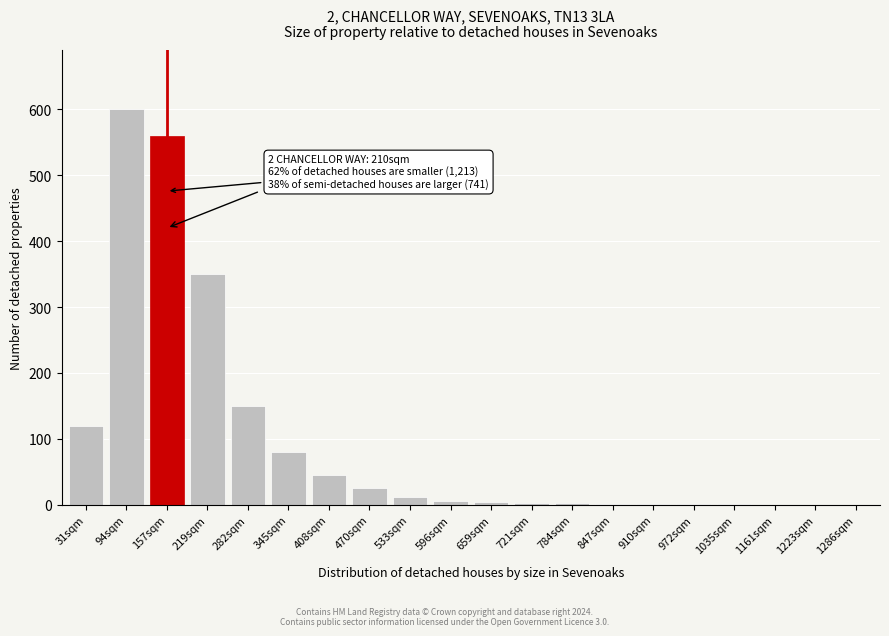

At which label is the value closest to 300?

219sqm